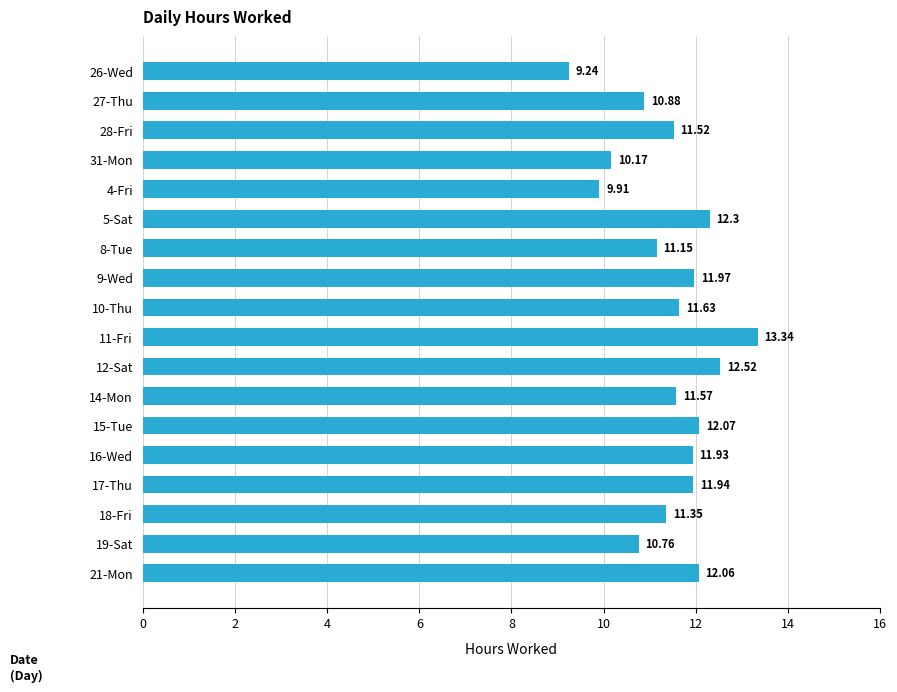

What is the difference between the maximum and minimum values?

4.1